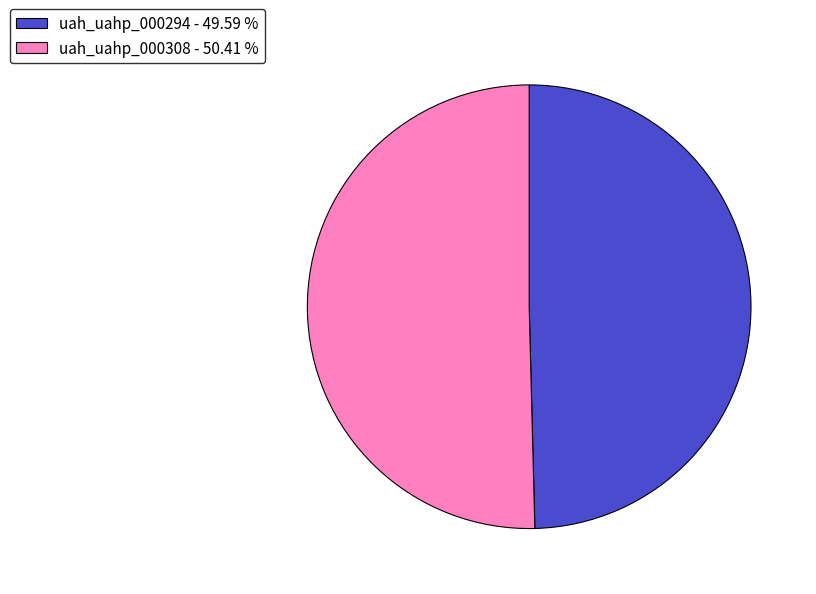

The uah_uahp_000308 slice represents 64% of the pie. True or false?

False